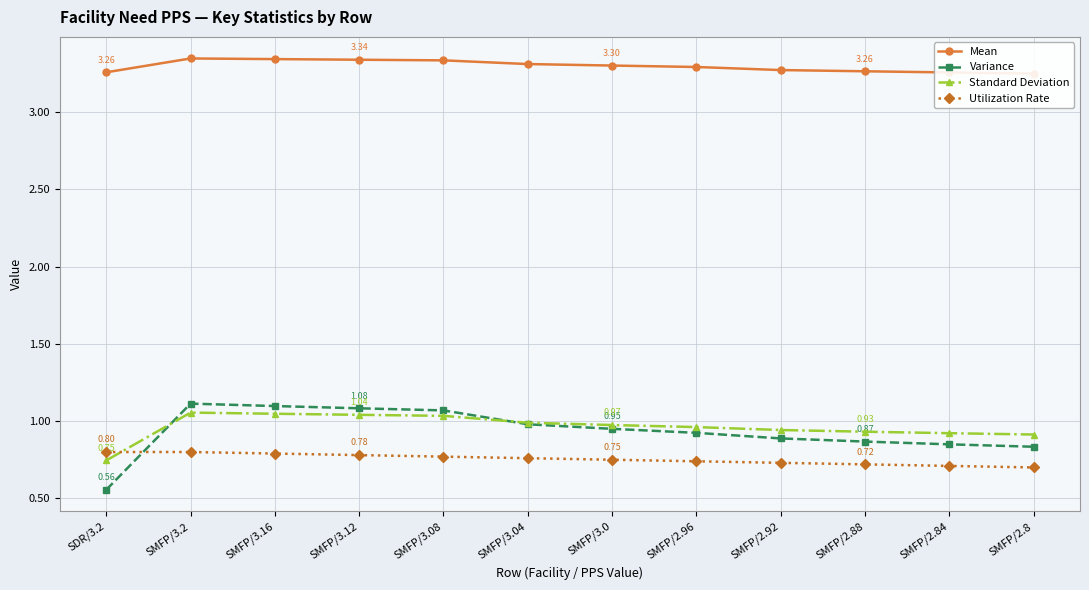

What are all the series names shown in the legend?

Mean, Variance, Standard Deviation, Utilization Rate